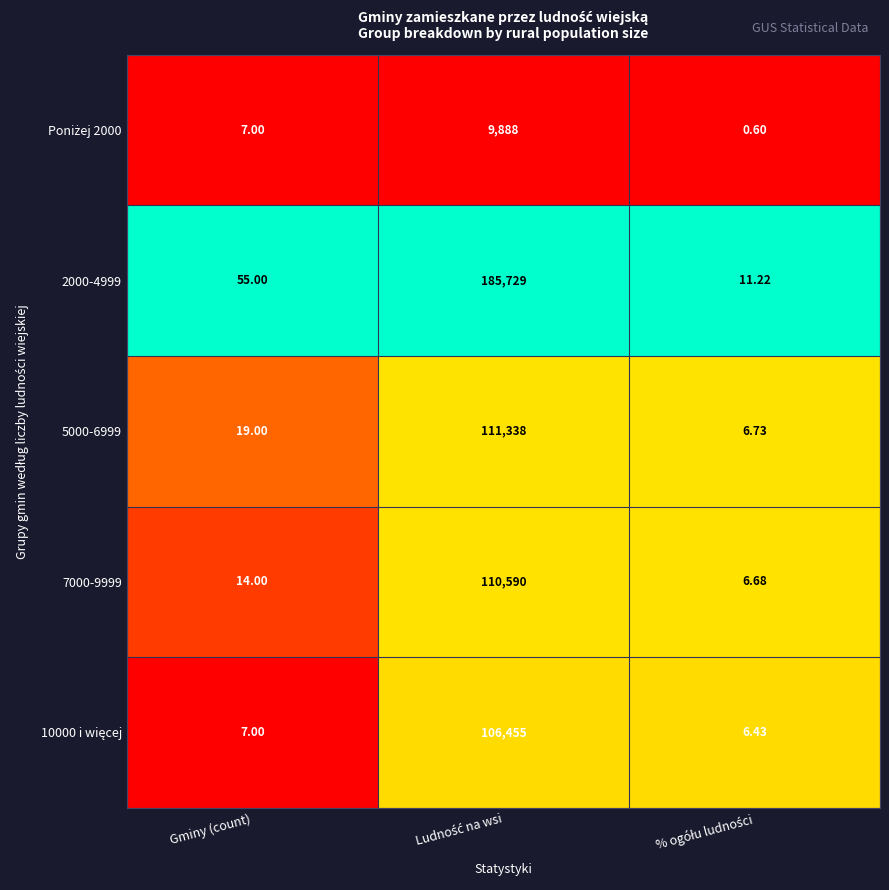

Which series has the largest total across all categories?

2000-4999